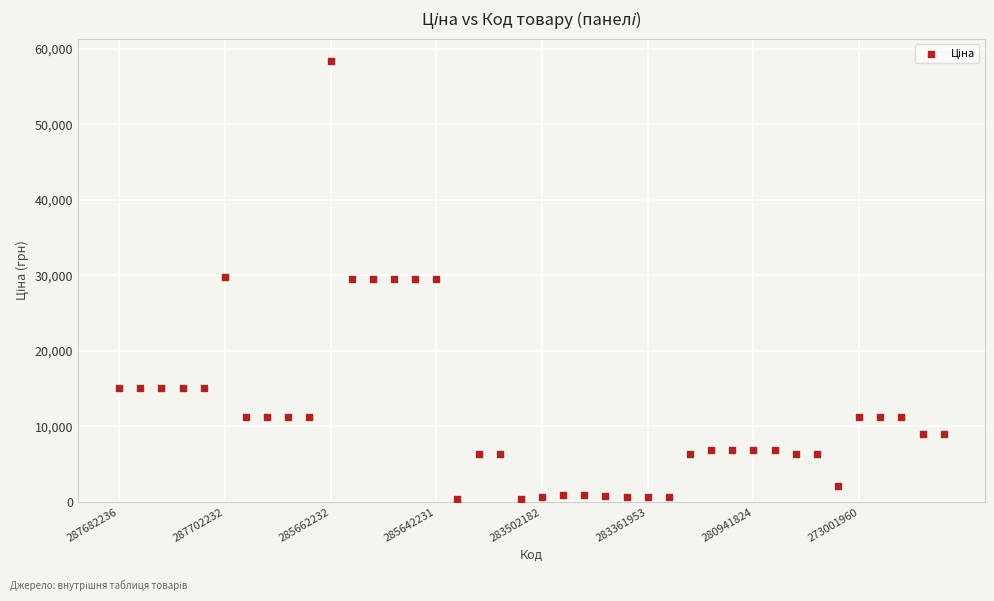

What is the range of Y values (max minus min)?

58066.7